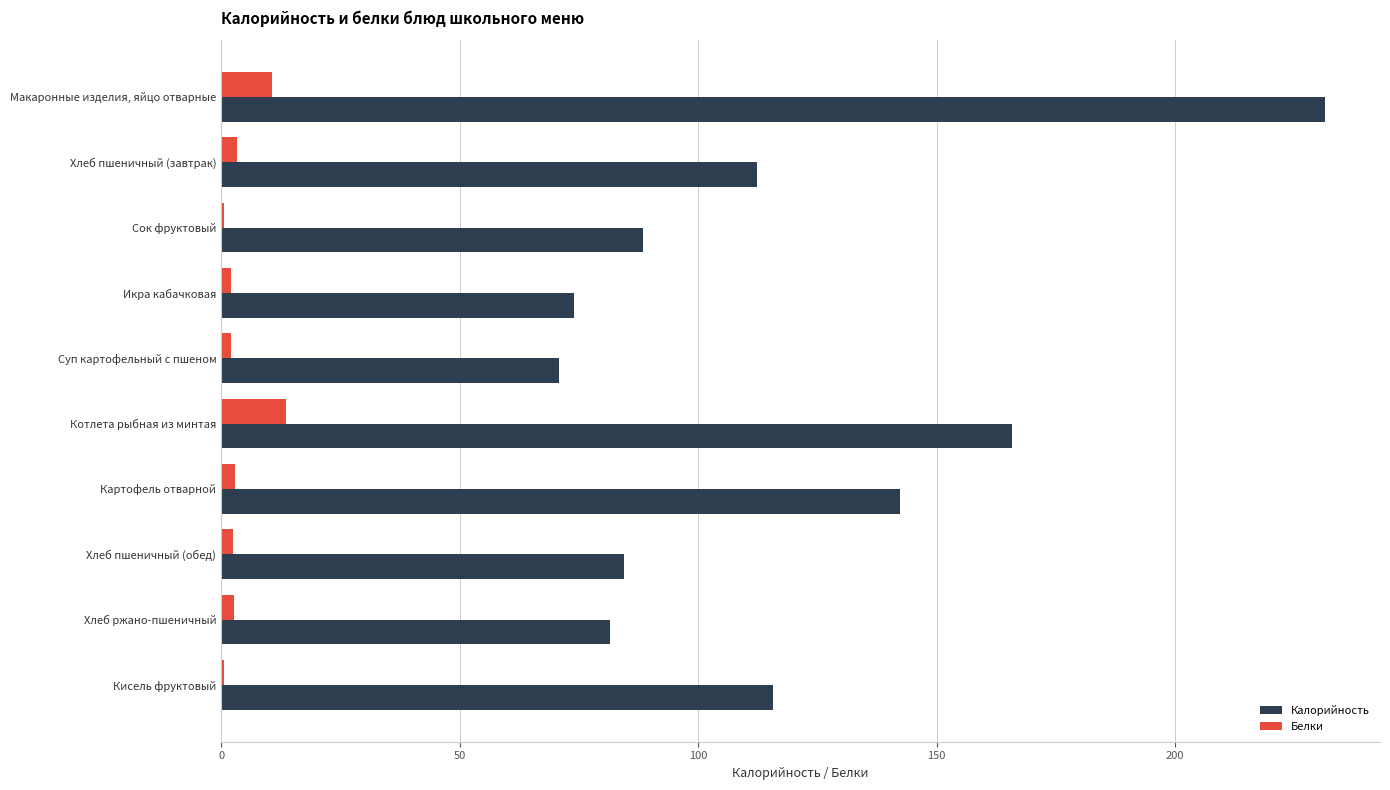

What is the sum of all Белки values?

41.0